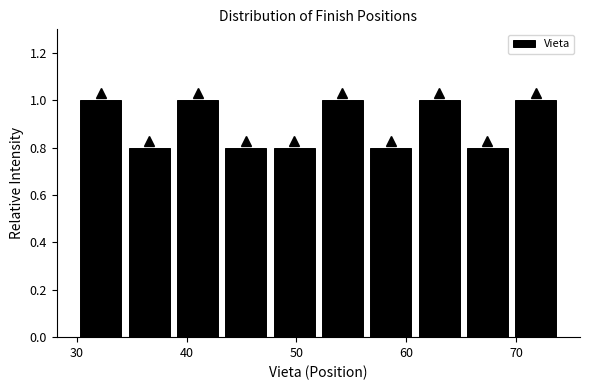

Reading left to right, list every bar in this chart as the range it spans on the x-axis followed by its height. Neither the bar edges nor the heights are printed on the chart, so give them approximately, as read against the axes.

30.0 to 34.4: 1.0
34.4 to 38.8: 0.8
38.8 to 43.2: 1.0
43.2 to 47.6: 0.8
47.6 to 52.0: 0.8
52.0 to 56.4: 1.0
56.4 to 60.8: 0.8
60.8 to 65.2: 1.0
65.2 to 69.6: 0.8
69.6 to 74.0: 1.0